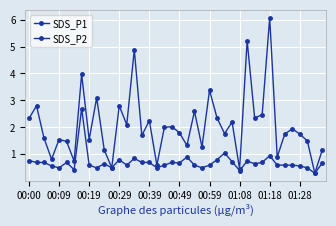

How many lines are shown in the chart?

2